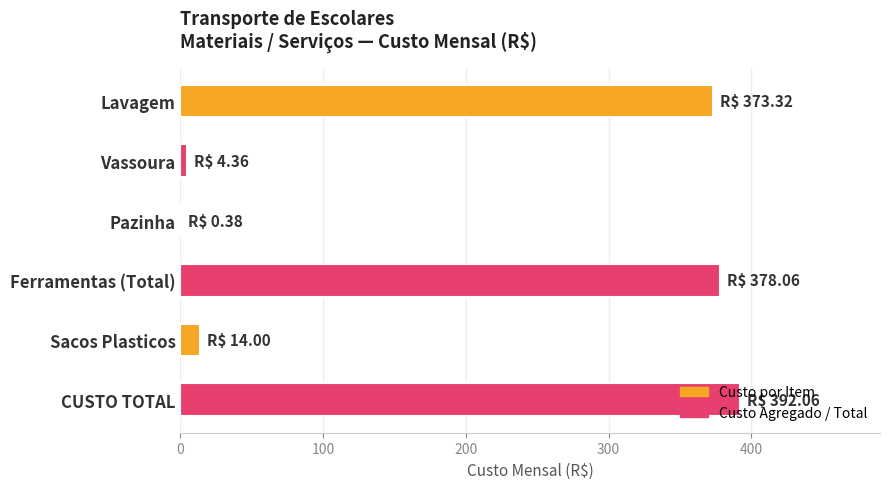

Does the chart contain stacked bars?

No